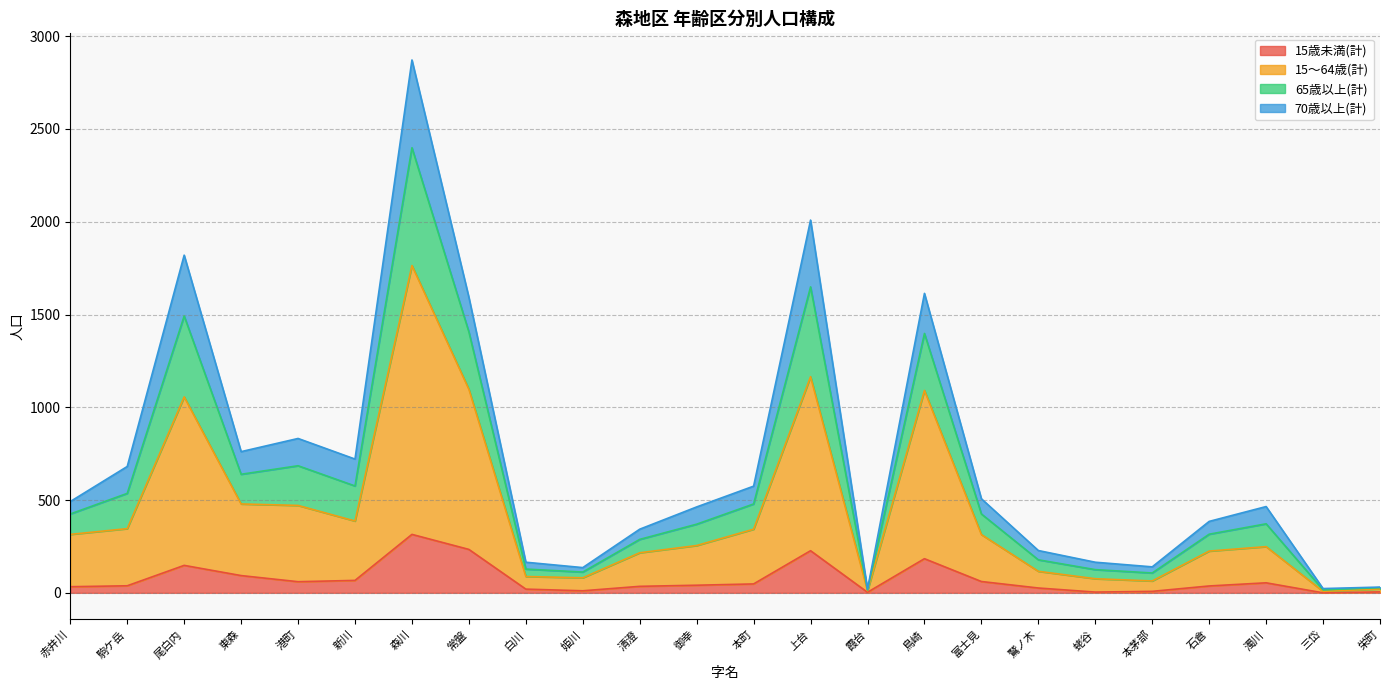

What is the difference between the maximum and second lowest values in the 15歳未満(計) series?

312